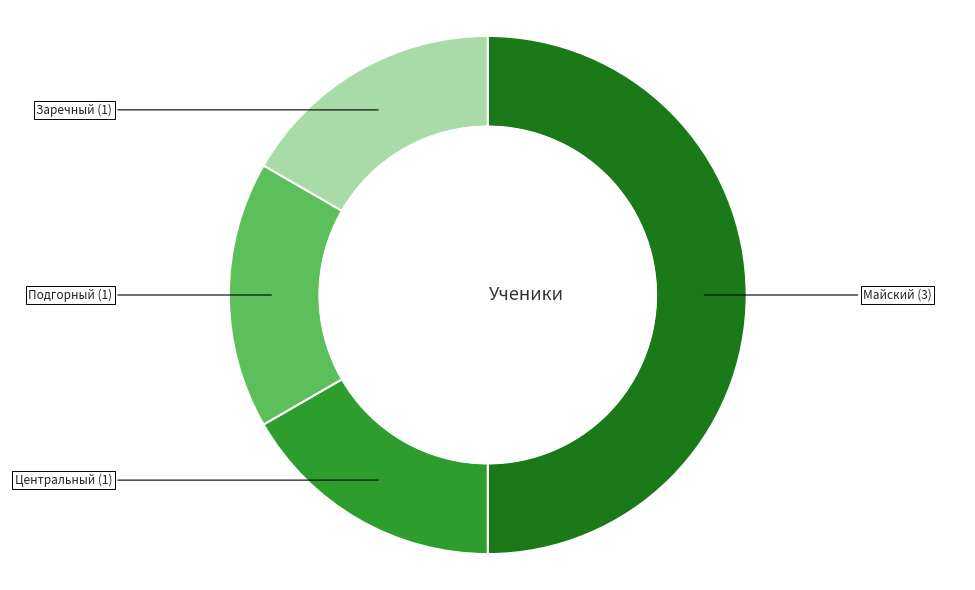

To the nearest percent, what percentage of the pie is Подгорный?

17%